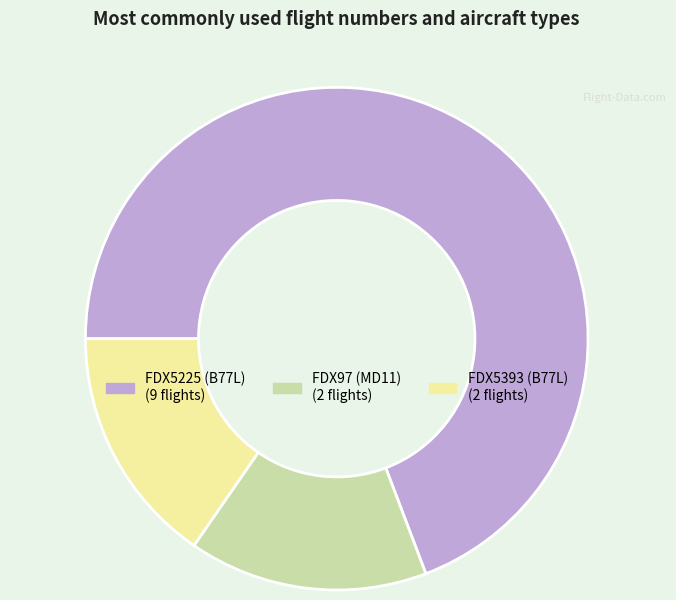

True or false: FDX5393 (B77L) accounts for 15% of the total.

True